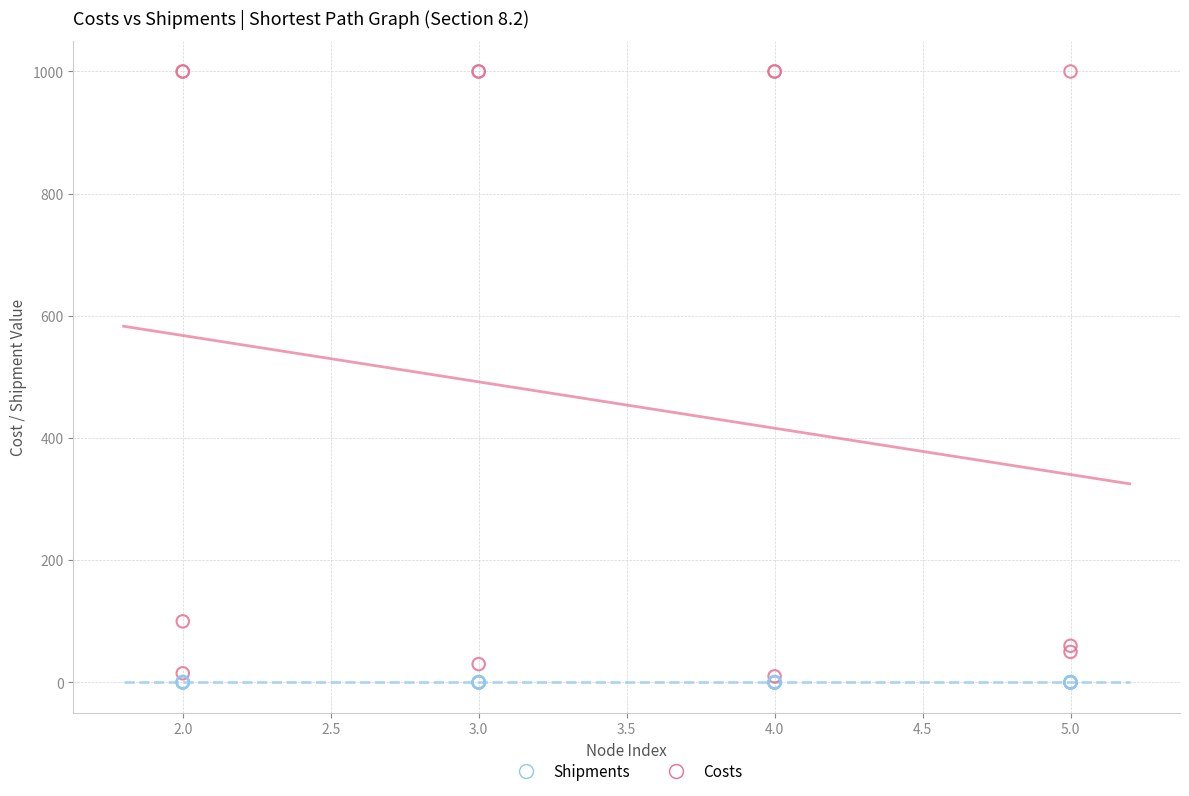

Which series has the widest spread of Y values?

Costs